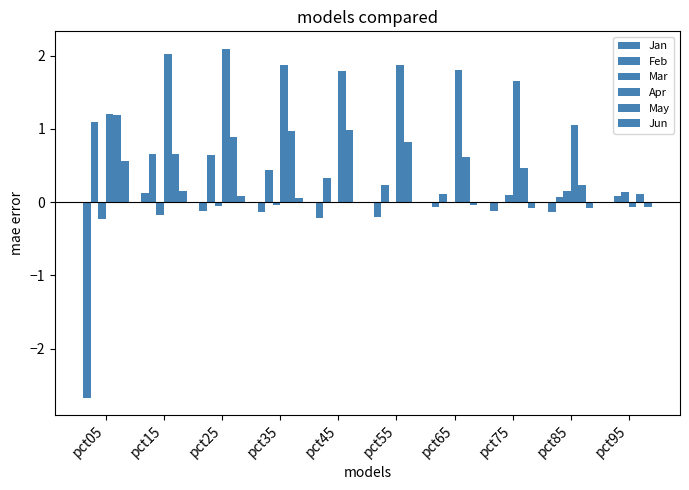

Where does the Feb series first go above 0?

pct05